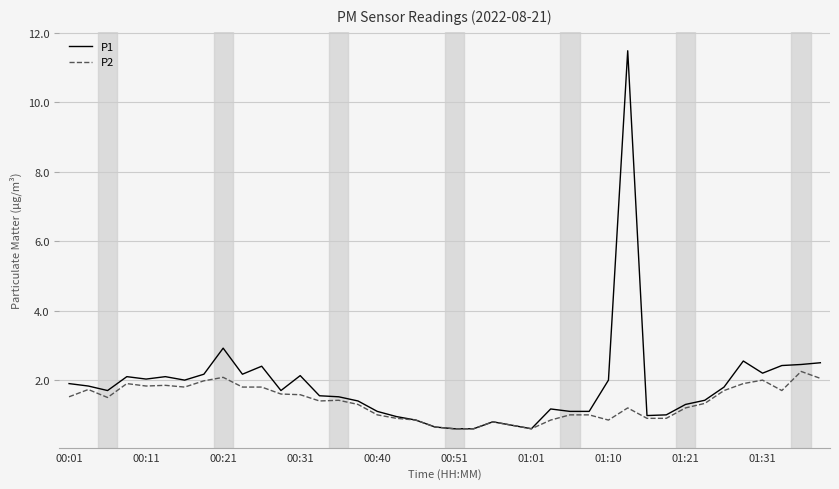

In P1, how many points are higher than both neighbors (excluding endpoints)?

9